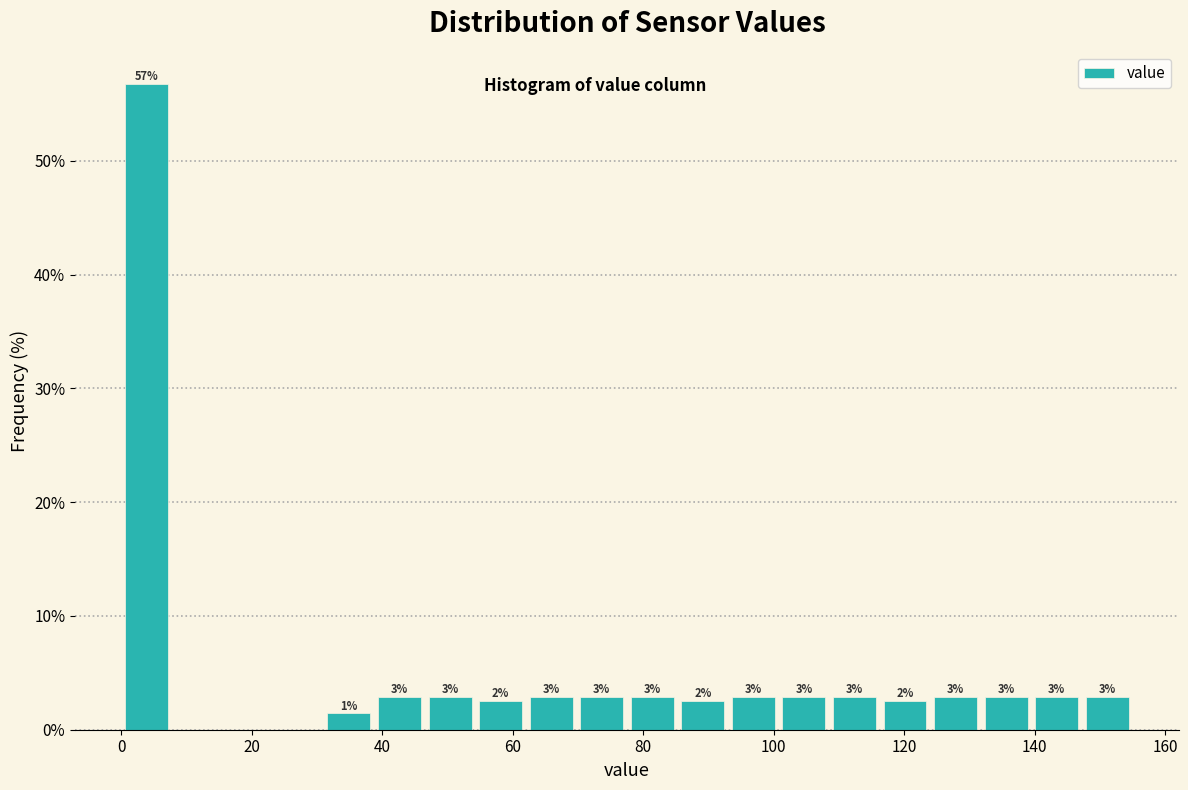

Read against the x-axis, roughly where is the centre of the tallest bar?

4